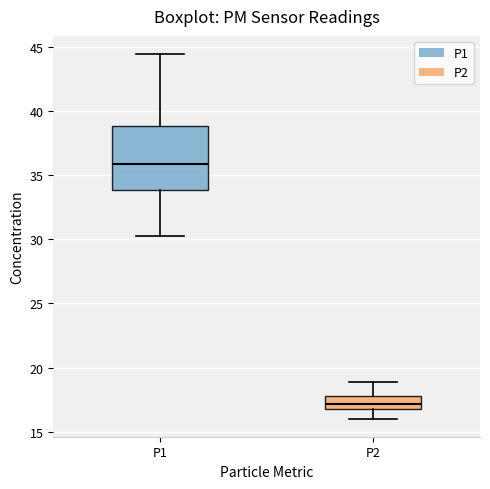

Reading left to right, read every box against the y-axis: the position of its median line, the range the box covers, and the ends of its whiskers. The values are not printed on the chart, so give them approximately, as read against the axis.

P1: median 36.0, box 34.0 to 39.0, whiskers 30.5 to 44.5
P2: median 17.0 (inside the box), box 17.0 to 18.0, whiskers 16.0 to 19.0